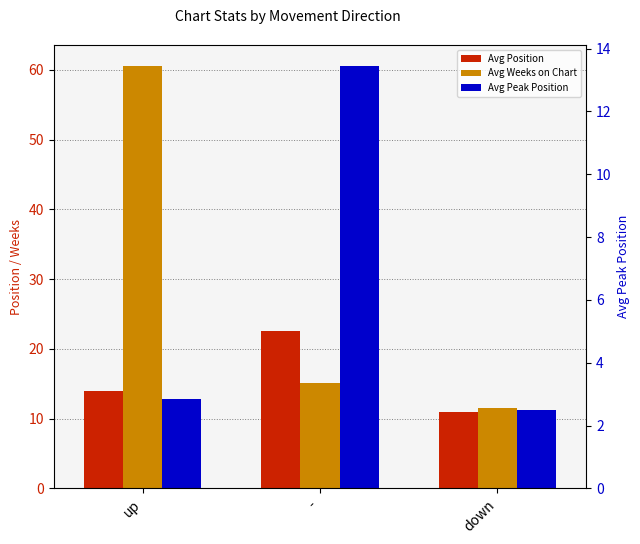

What is the difference between the highest and lowest values at up?

57.7